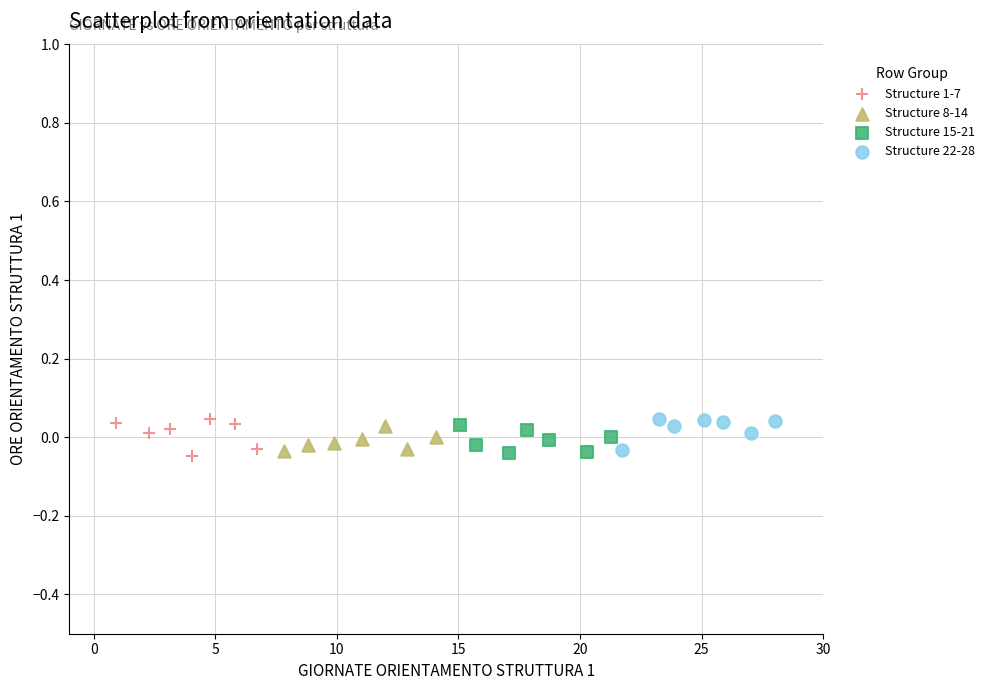

What are all the series names shown in the legend?

Structure 1-7, Structure 8-14, Structure 15-21, Structure 22-28